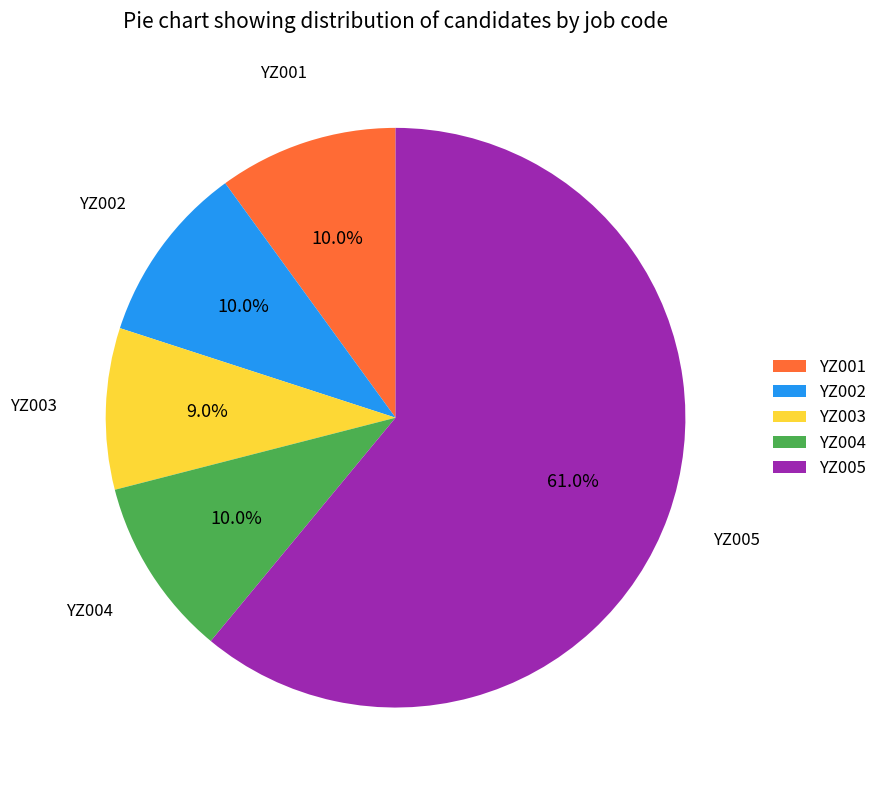

What is the smallest slice in the pie chart?

YZ003